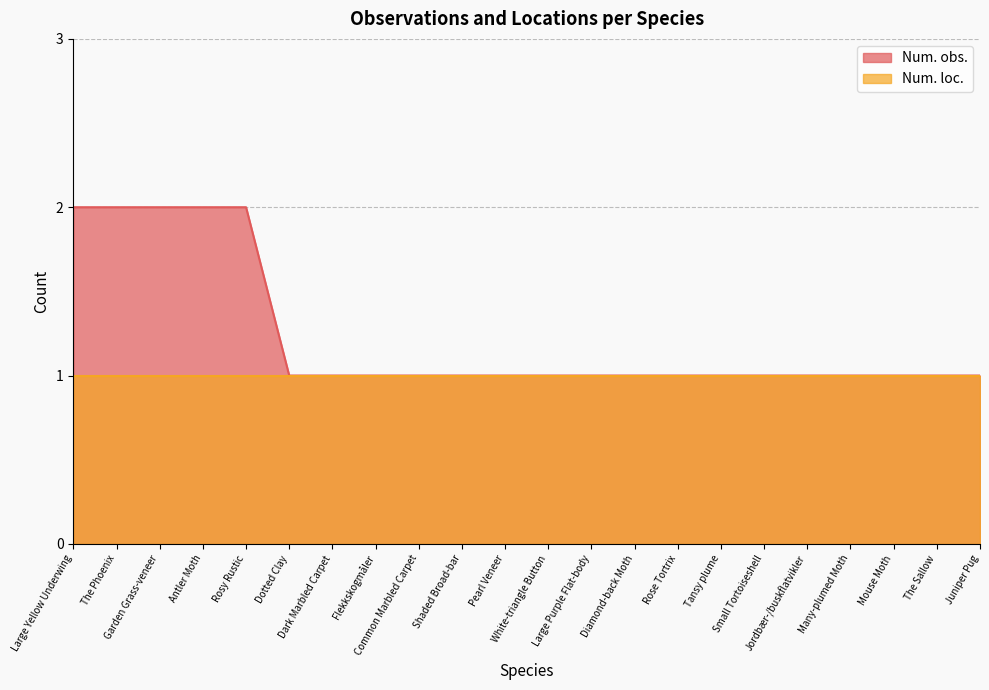

Reading right to left, extract all data points from this chart.

Juniper Pug=1	The Sallow=1	Mouse Moth=1	Many-plumed Moth=1	Jordbær-/buskflatvikler=1	Small Tortoiseshell=1	Tansy plume=1	Rose Tortrix=1	Diamond-back Moth=1	Large Purple Flat-body=1	White-triangle Button=1	Pearl Veneer=1	Shaded Broad-bar=1	Common Marbled Carpet=1	Flekkskogmåler=1	Dark Marbled Carpet=1	Dotted Clay=1	Rosy Rustic=2	Antler Moth=2	Garden Grass-veneer=2	The Phoenix=2	Large Yellow Underwing=2